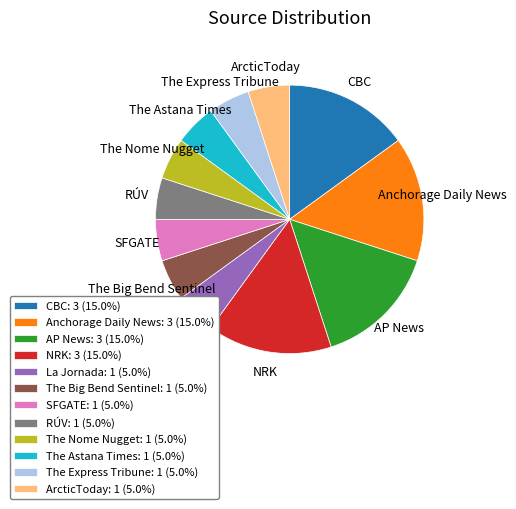

Is CBC the majority of the pie?

No